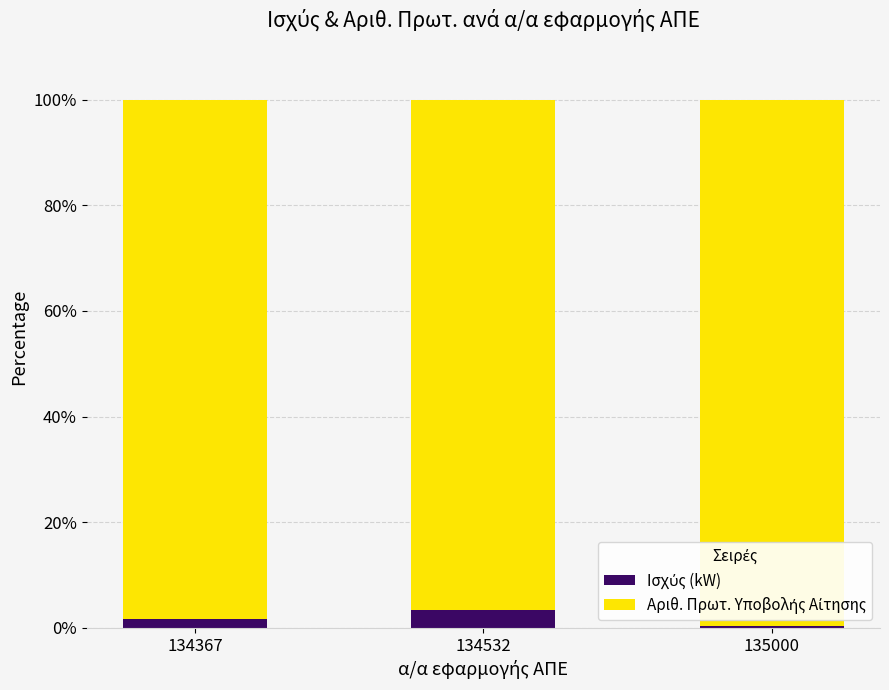

What is the total value across all series at 134532?

100.0